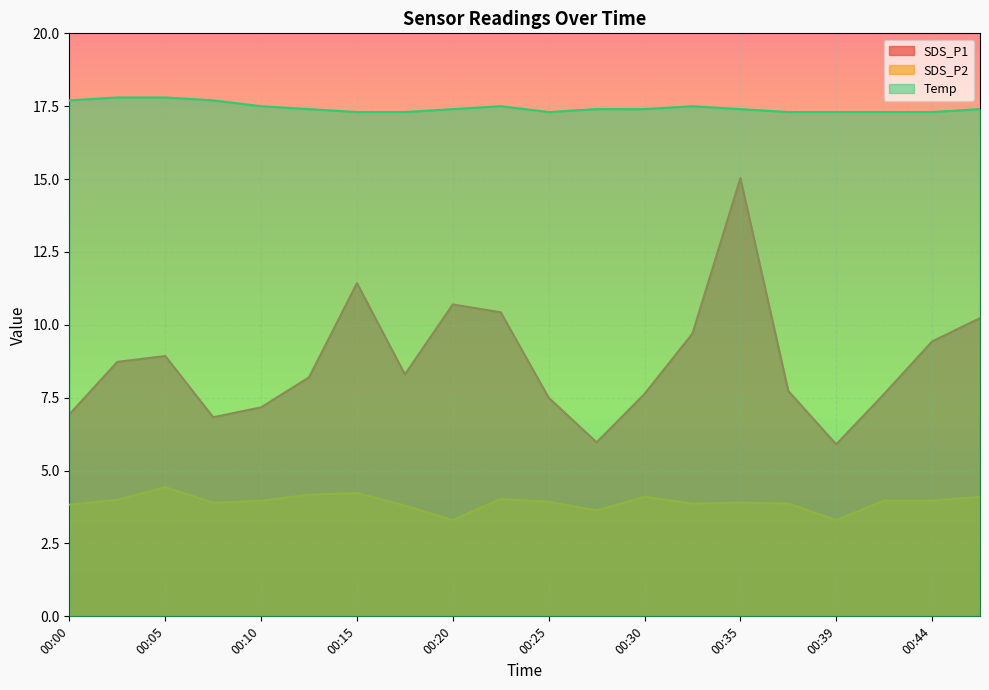

At which label does SDS_P1 first exceed 8?

00:02